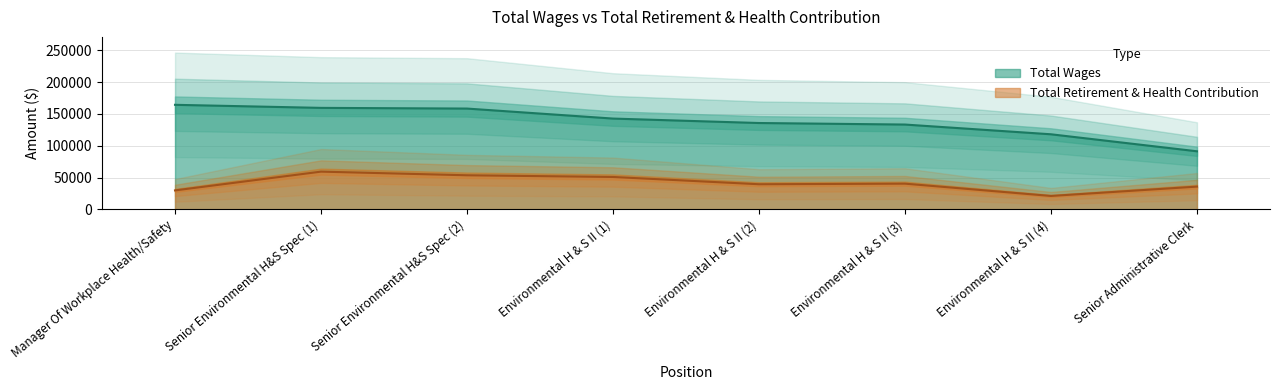

True or false: Total Wages and Total Retirement & Health Contribution intersect in this chart.

False